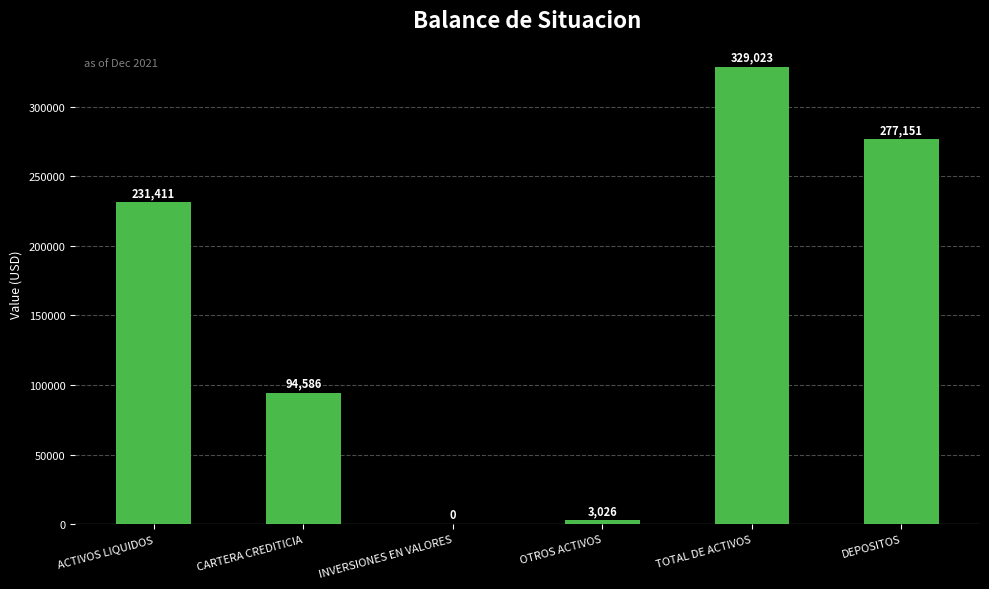

Which label corresponds to the largest value in the chart?

TOTAL DE ACTIVOS